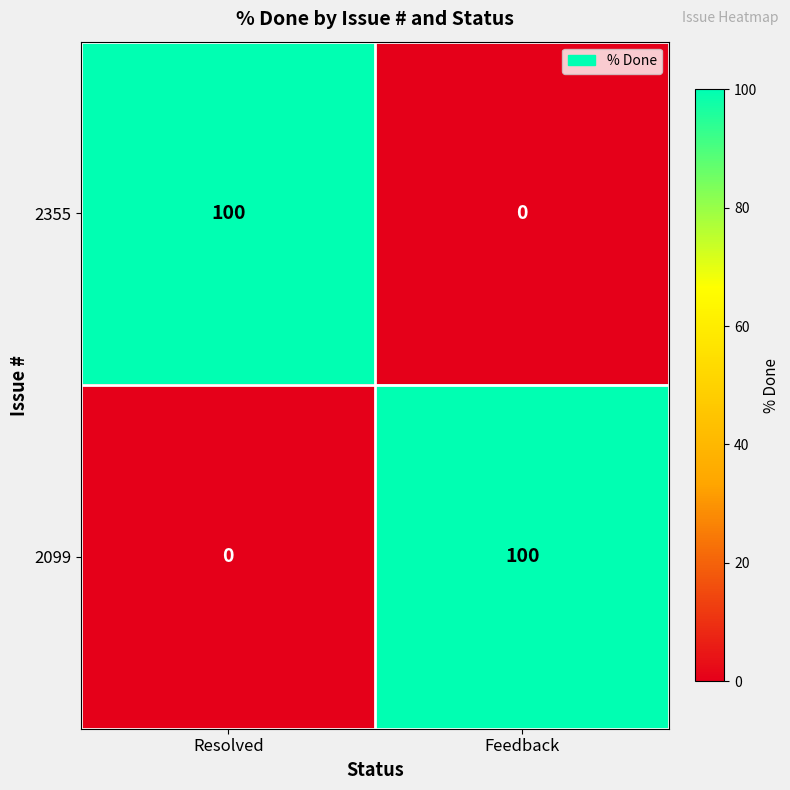

Count the number of categories in the chart.

2